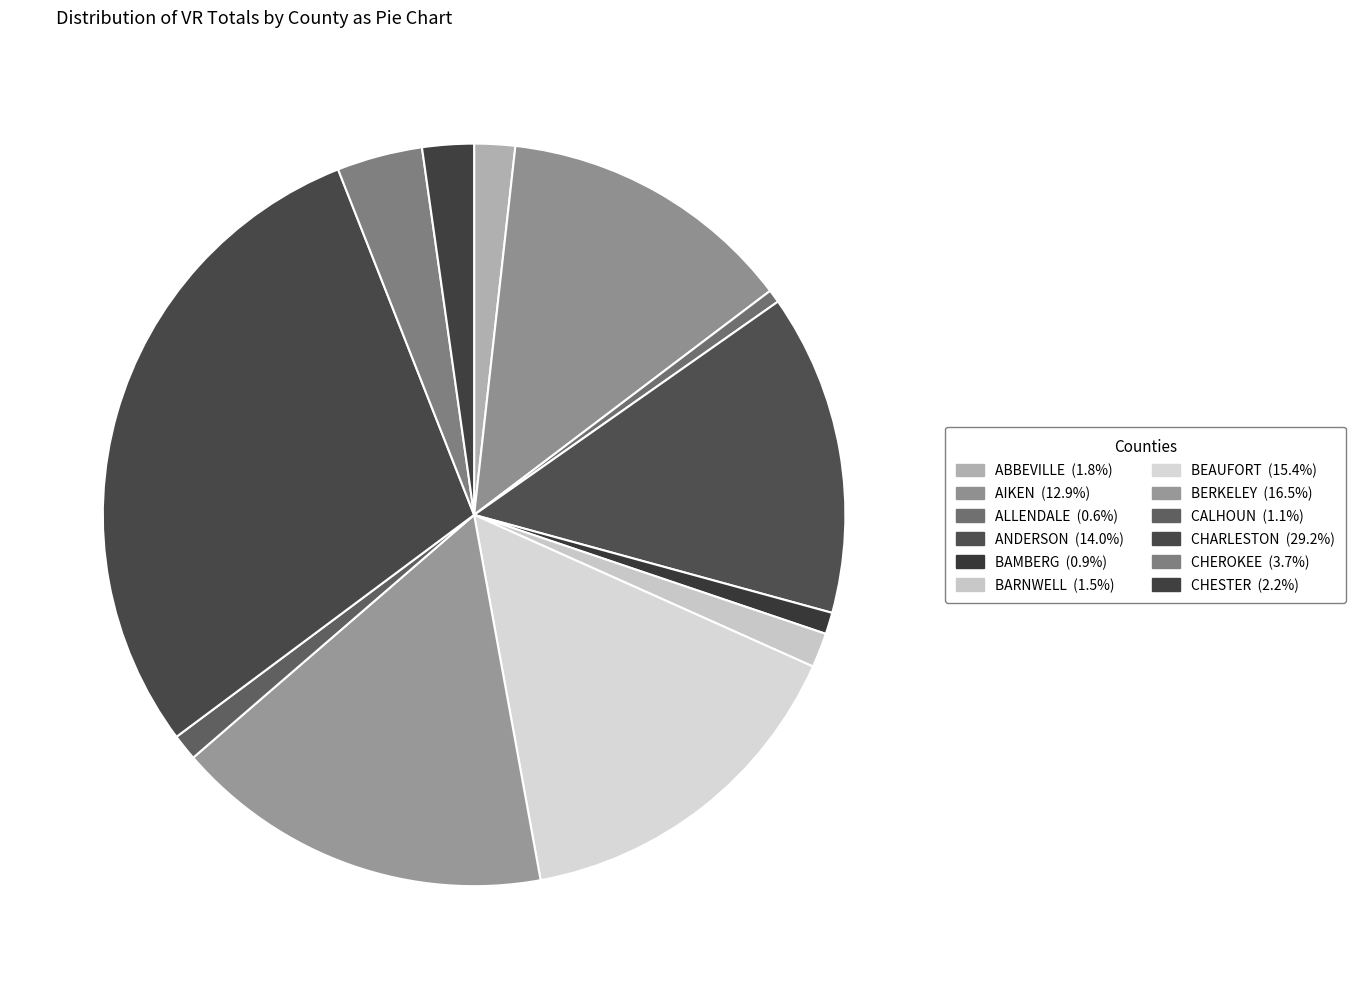

To the nearest percent, what is the average slice percentage?

8%